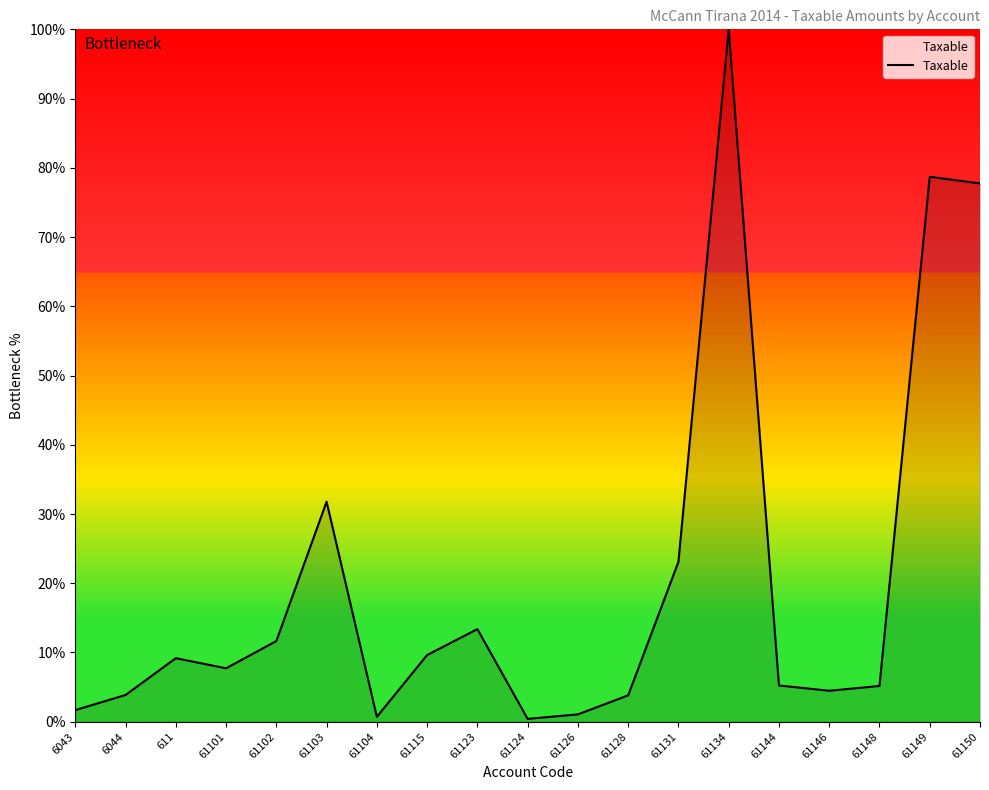

What is the ratio of the value at 61102 to the value at 61128?

3.1